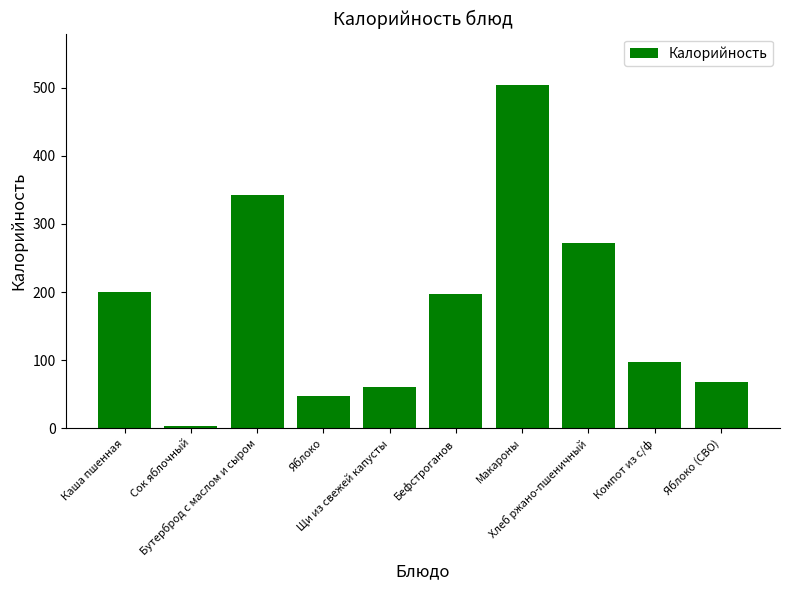

What position from the right is Яблоко?

7